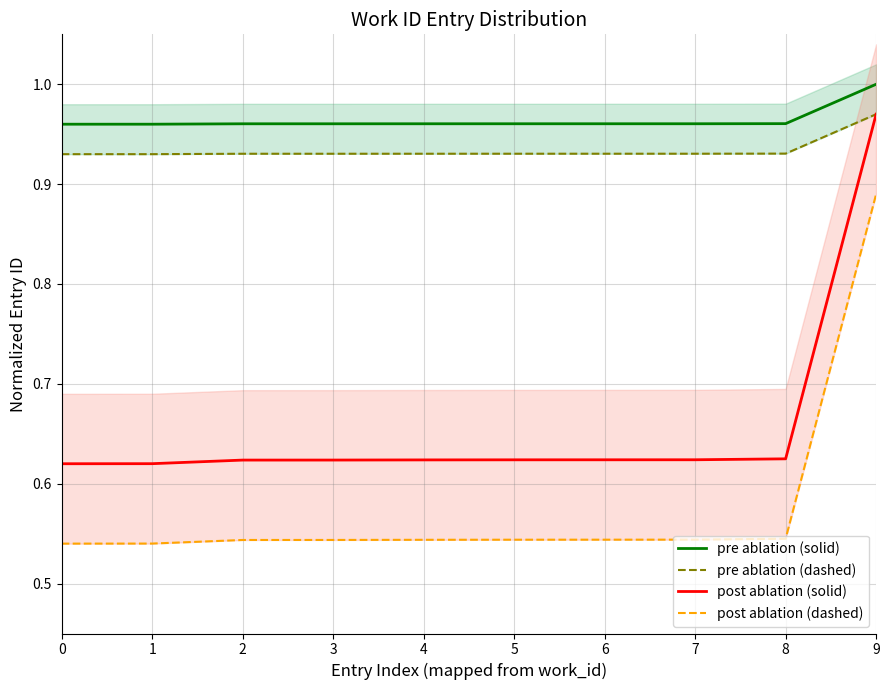

What is the approximate value of pre ablation (dashed) at 7?

0.9